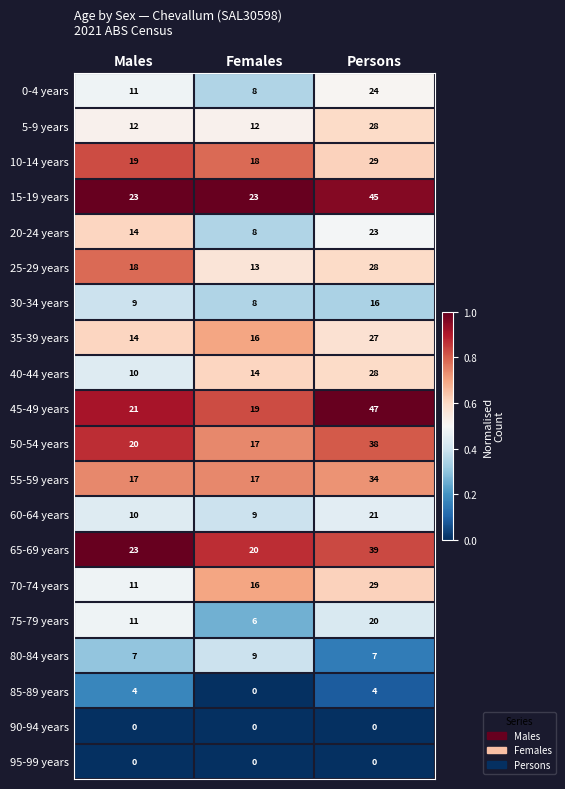

Which series has the widest spread of values?

45-49 years